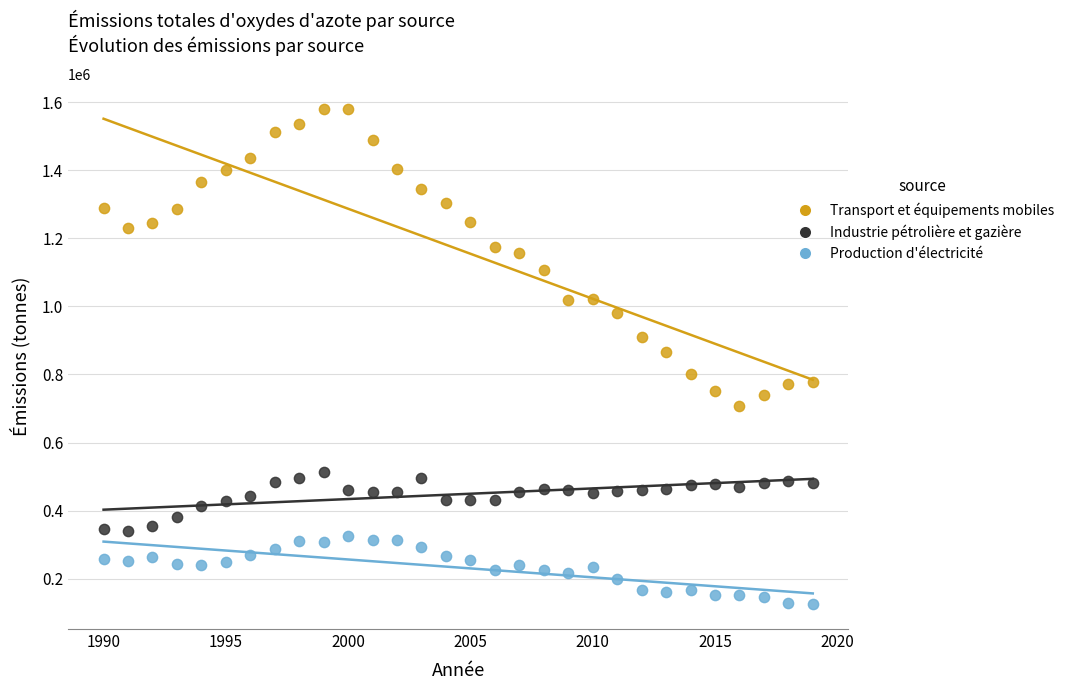

Across all data points, what is the range of Y values (max minus min)?

1456785.7